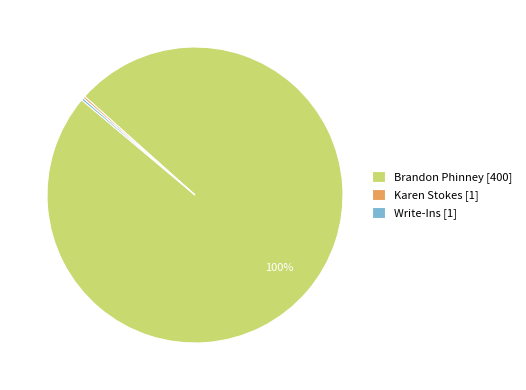

The Brandon Phinney [400] slice represents 88% of the pie. True or false?

False